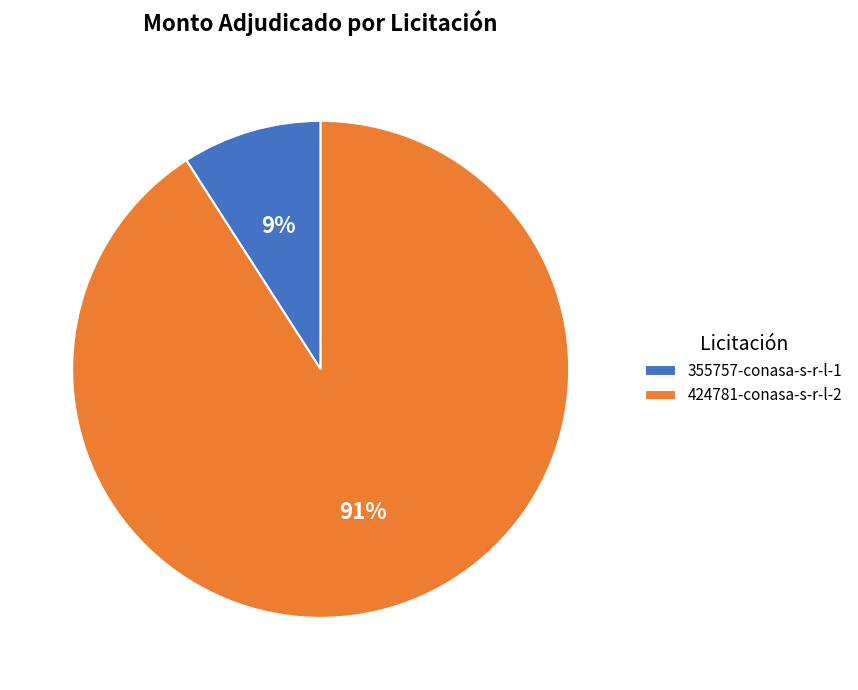

Count the number of slices in the pie.

2